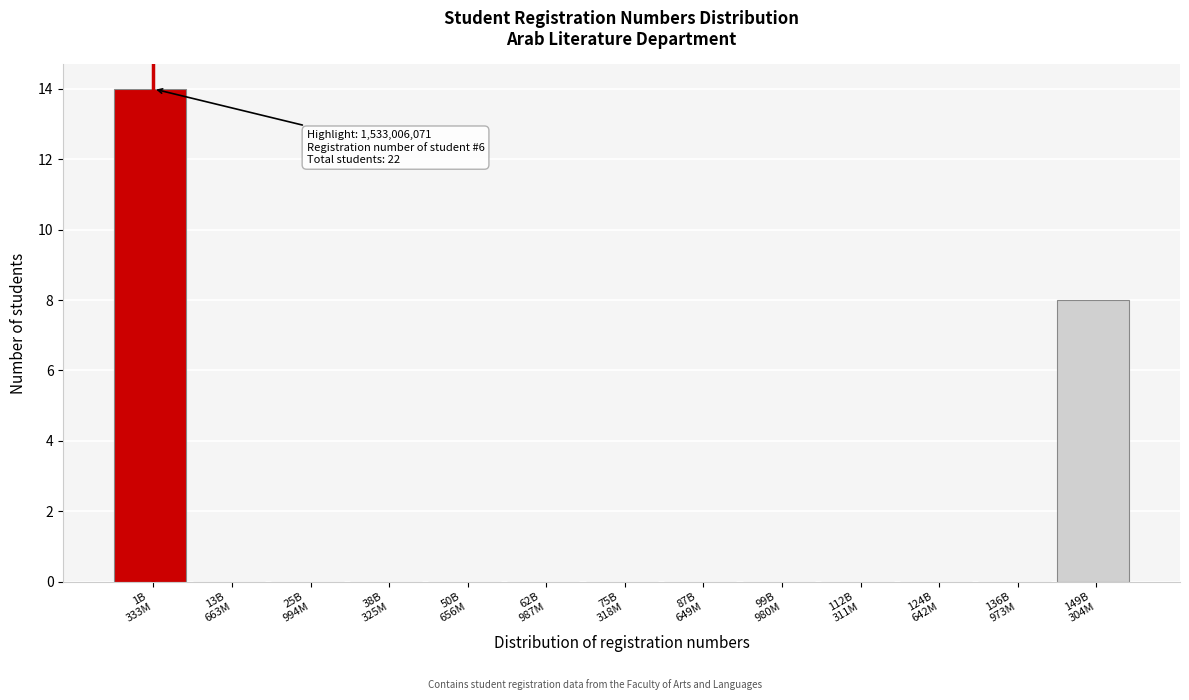

What is the sum of all values?

22